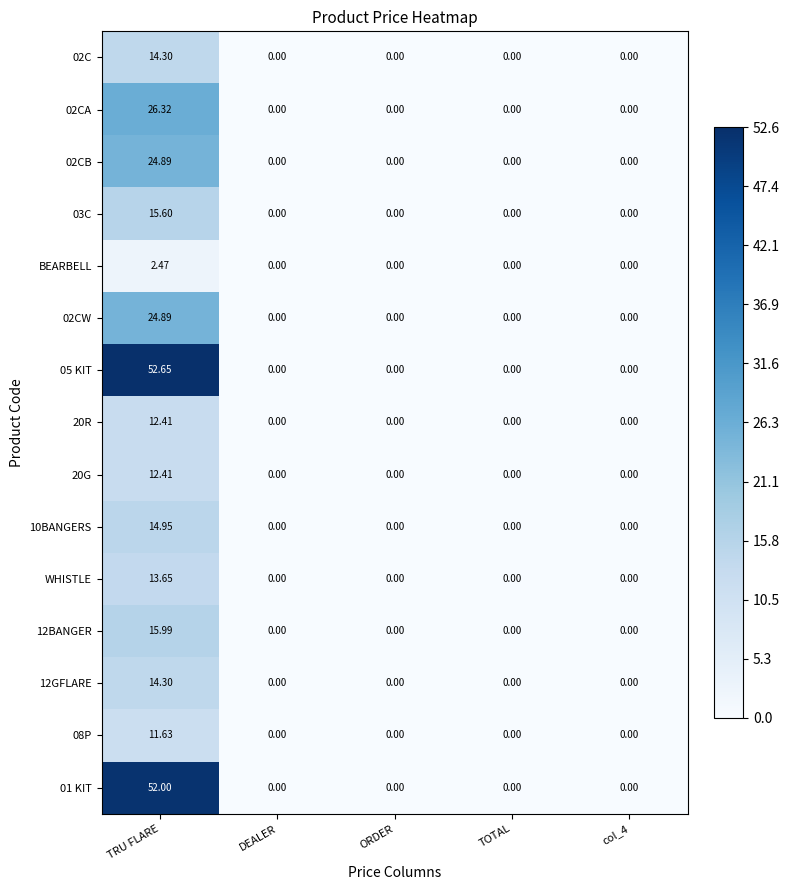

At which category is the sum across all series the highest?

TRU FLARE